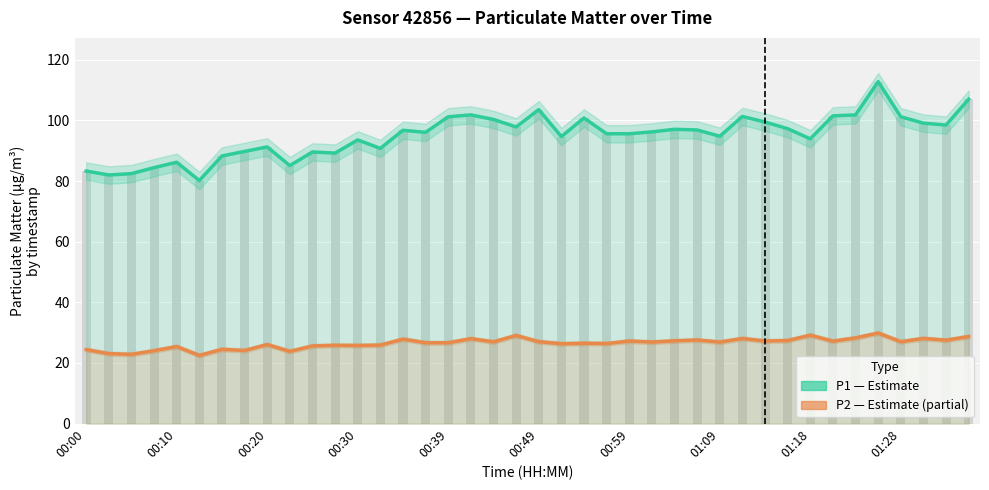

What is the difference between the highest and lowest values at 26?

69.8